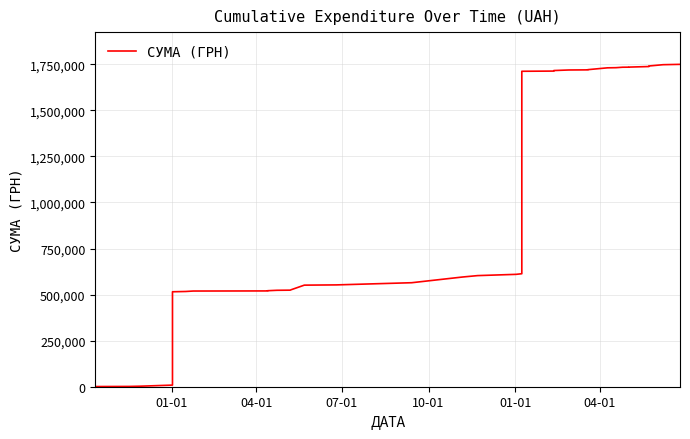

How many values exceed 609830?

18